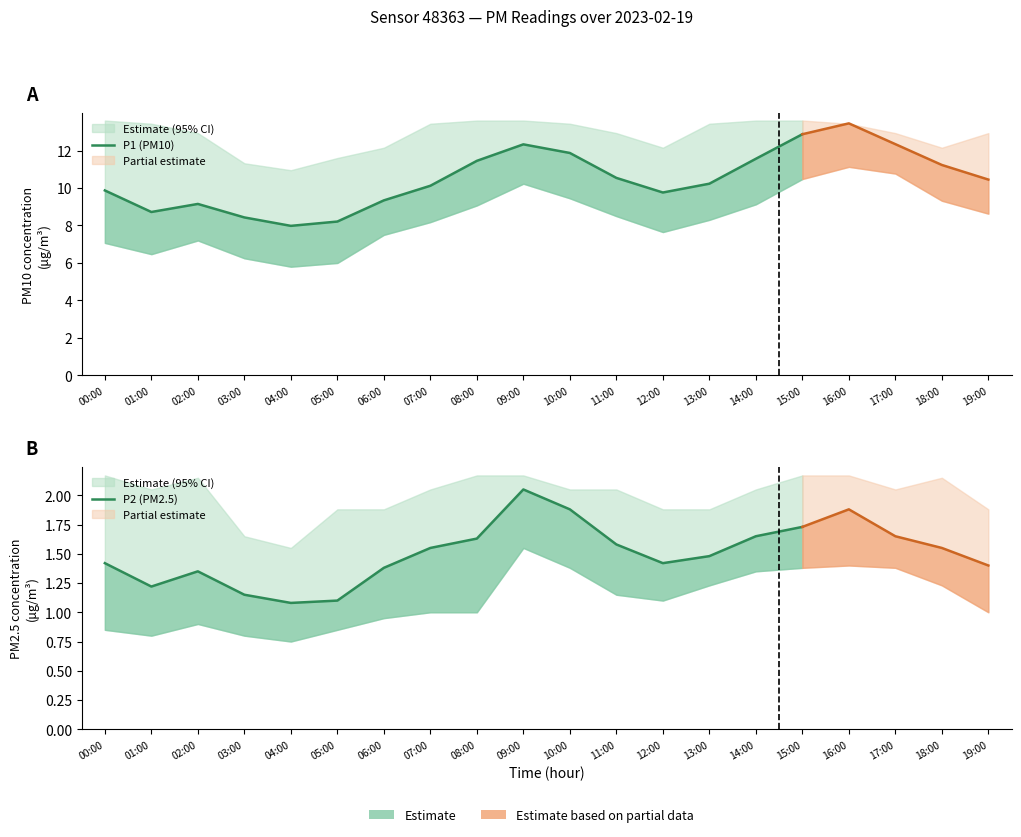

Rank the series by their maximum value, from lowest to highest.

P2 (PM2.5), P1 (PM10)